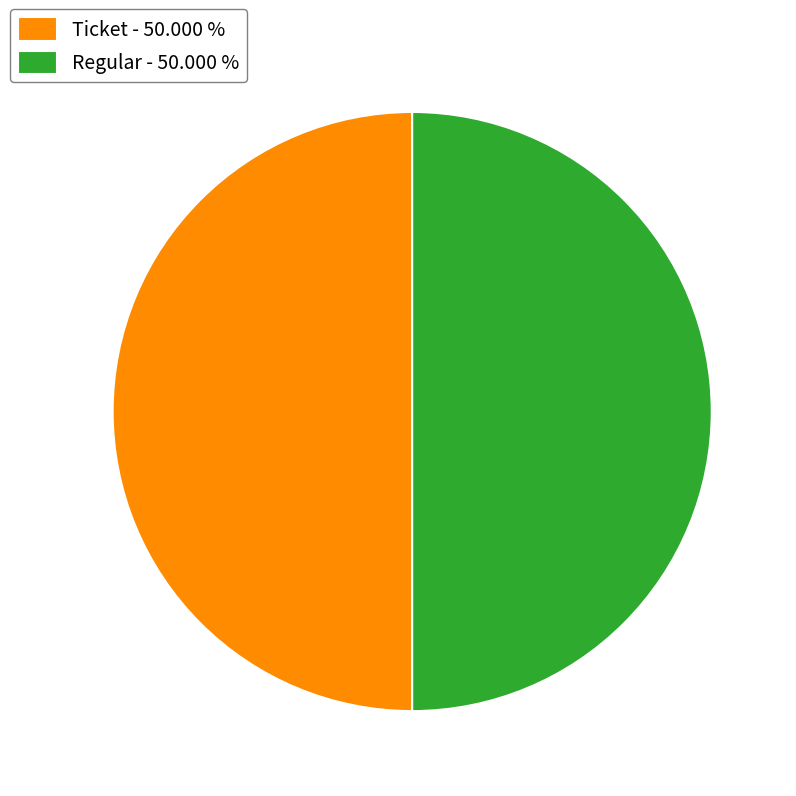

Count the number of slices in the pie.

2